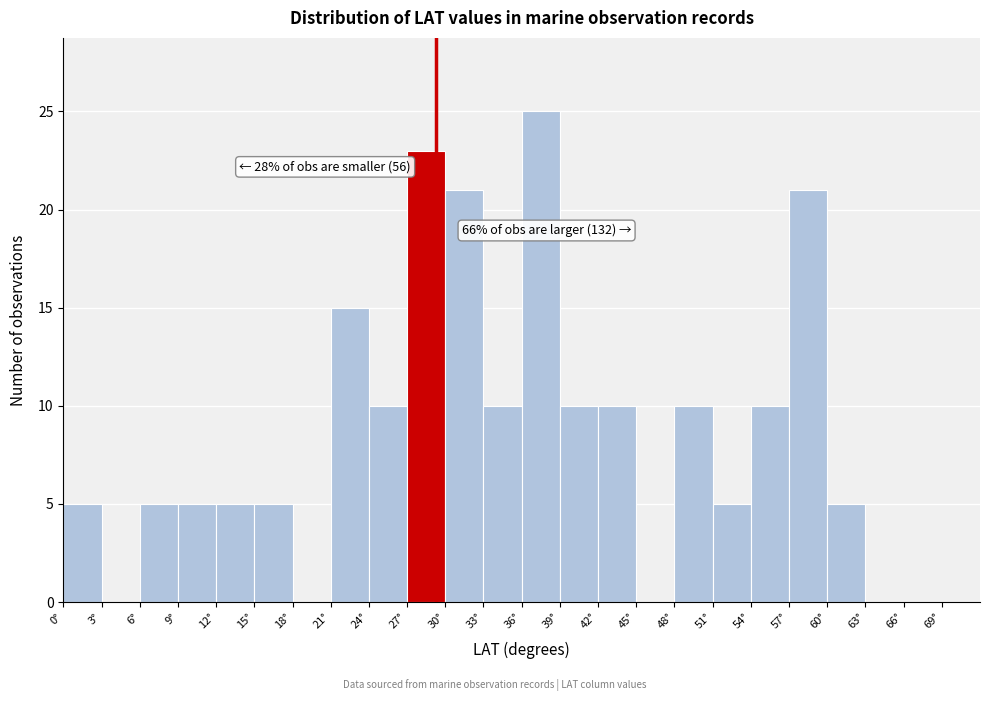

Which range on the x-axis has the tallest bar?

36 to 39